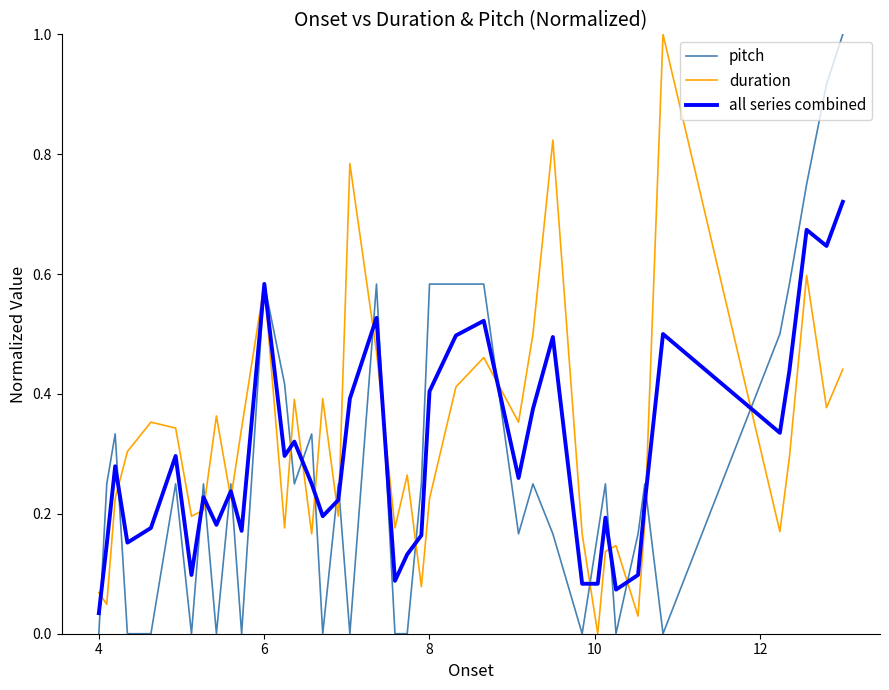

Does the chart have visible grid lines?

No